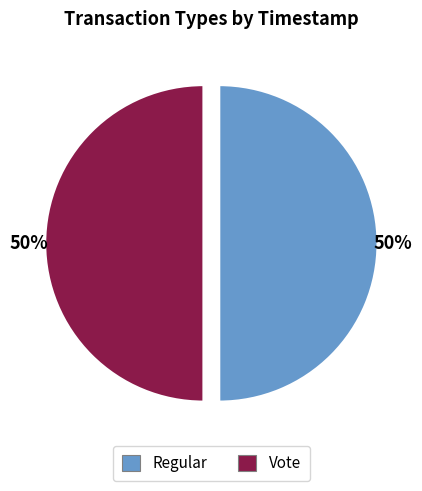

Combined, do Vote and Regular account for over 50%?

Yes